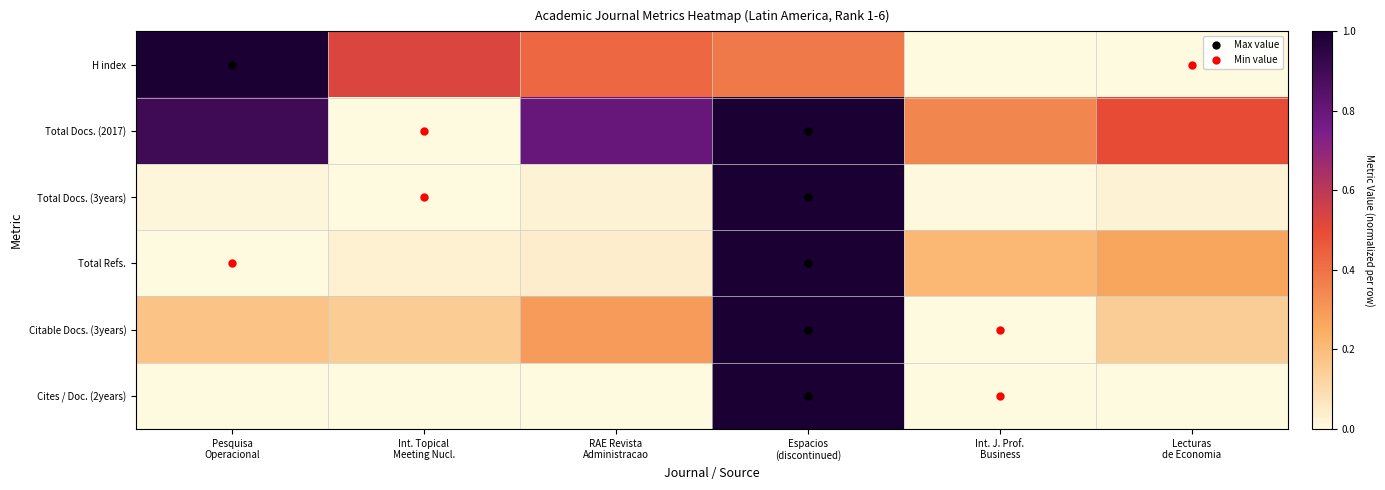

At which category is the sum across all series the highest?

Espacios
(discontinued)